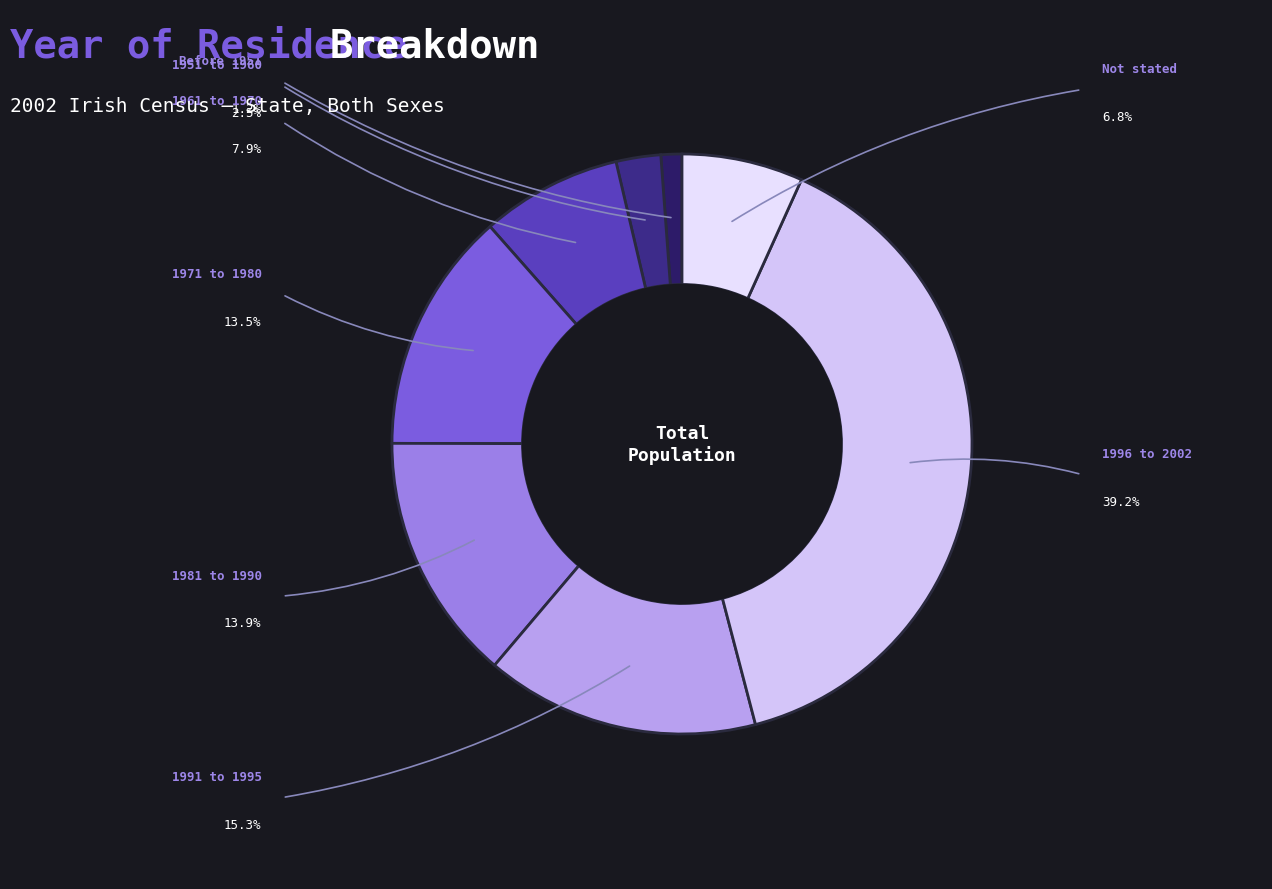

Count the number of slices in the pie.

8